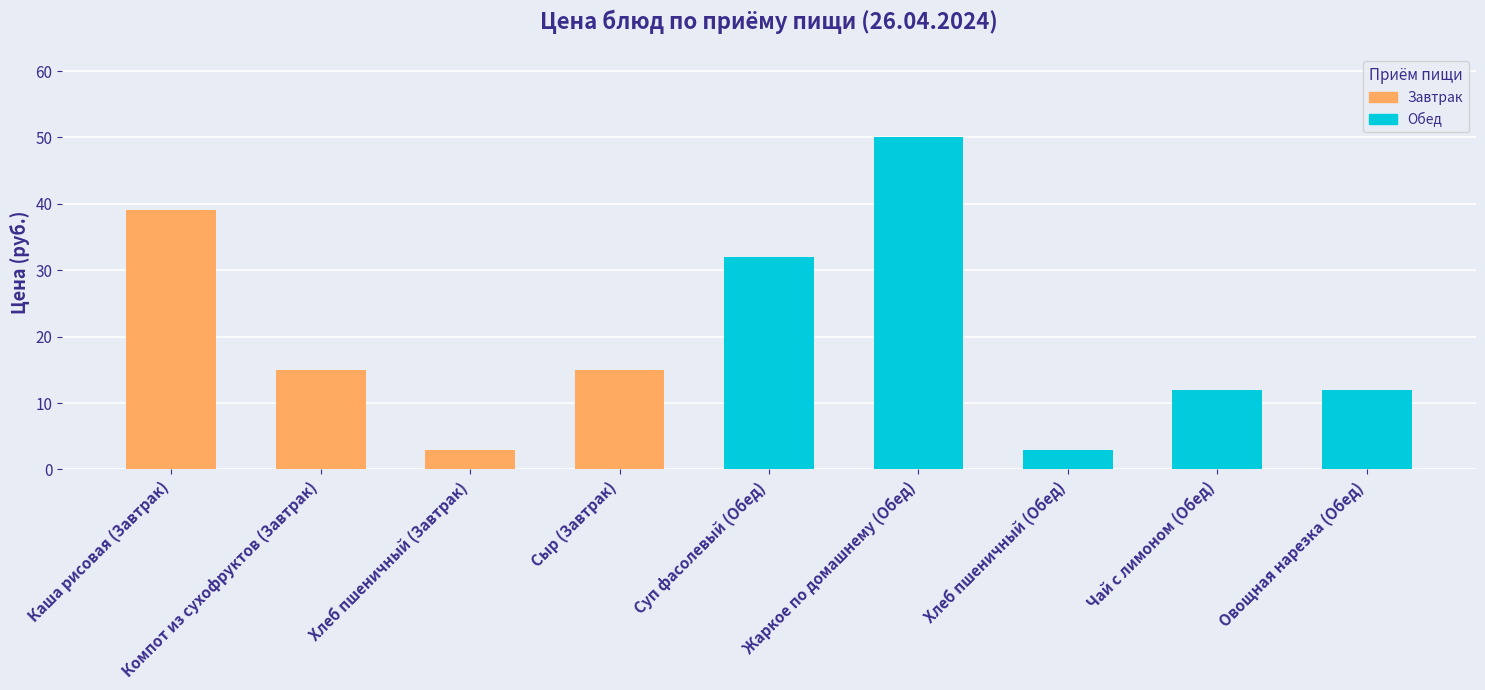

What is the value of the 3rd bar from the left?

3